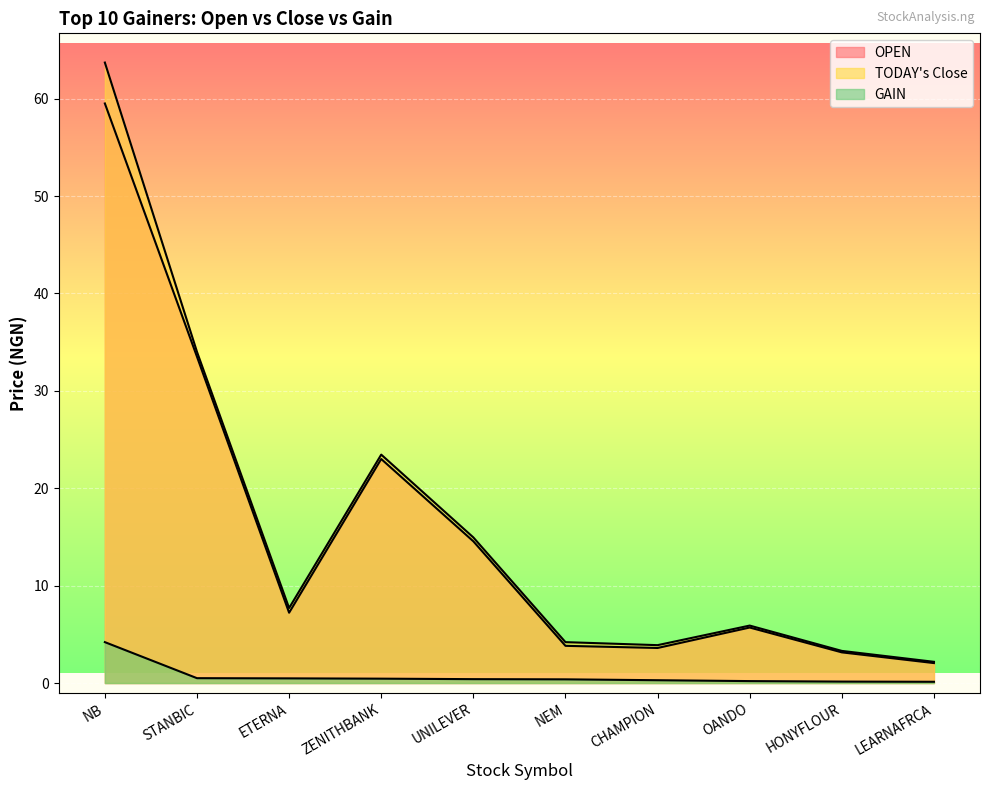

True or false: TODAY_Close has a value of 2.2 at LEARNAFRCA.

True